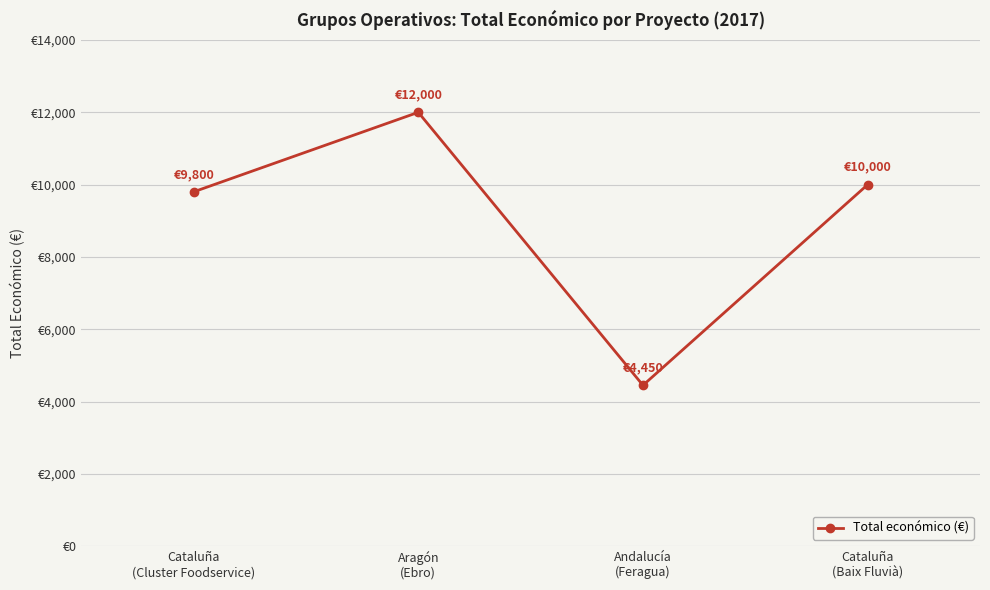

What is the label of the 3rd point from the left?

Andalucía
(Feragua)